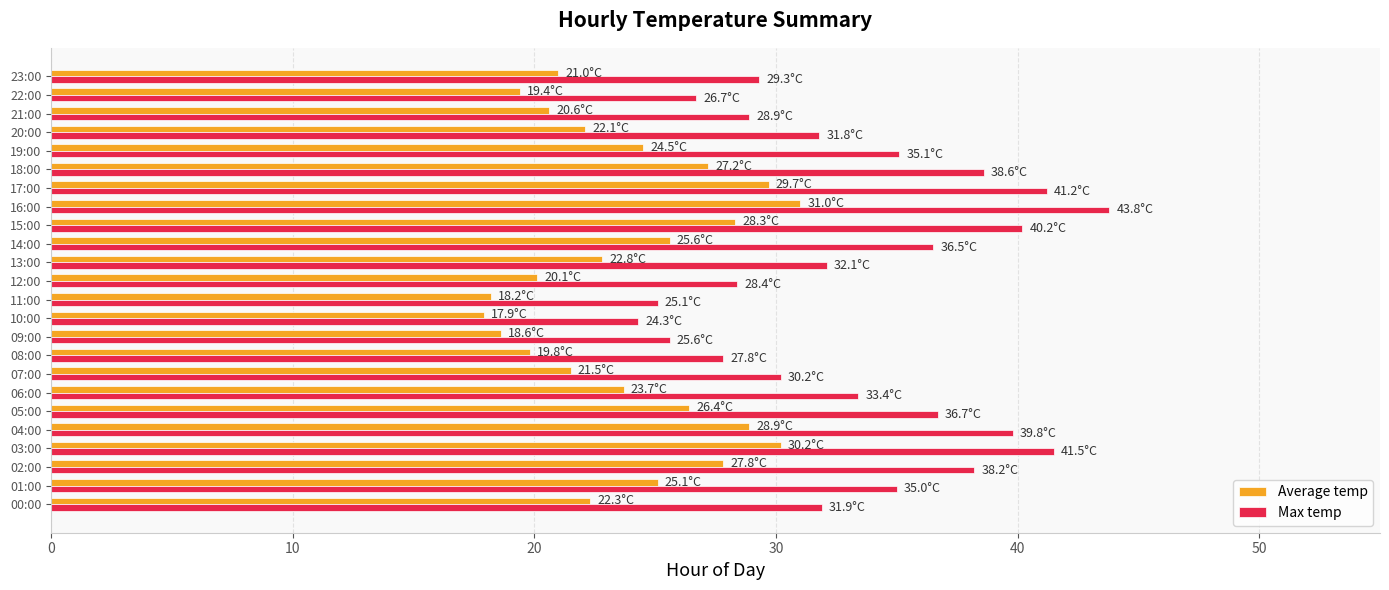

What is the average value of the Average temp series?

23.9